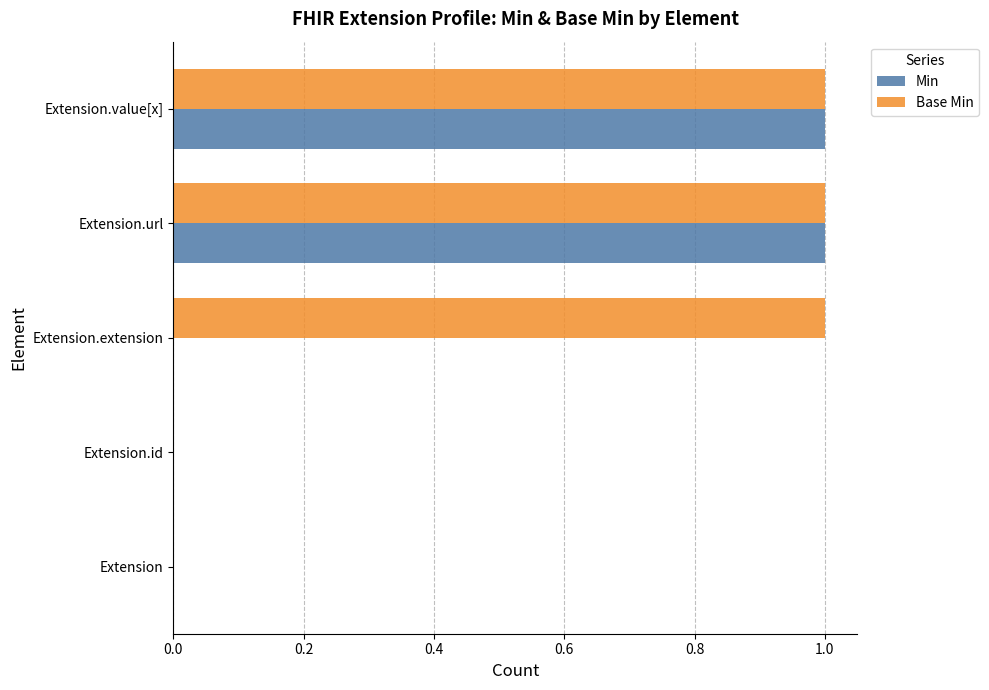

What is the sum of all Base Min values?

3